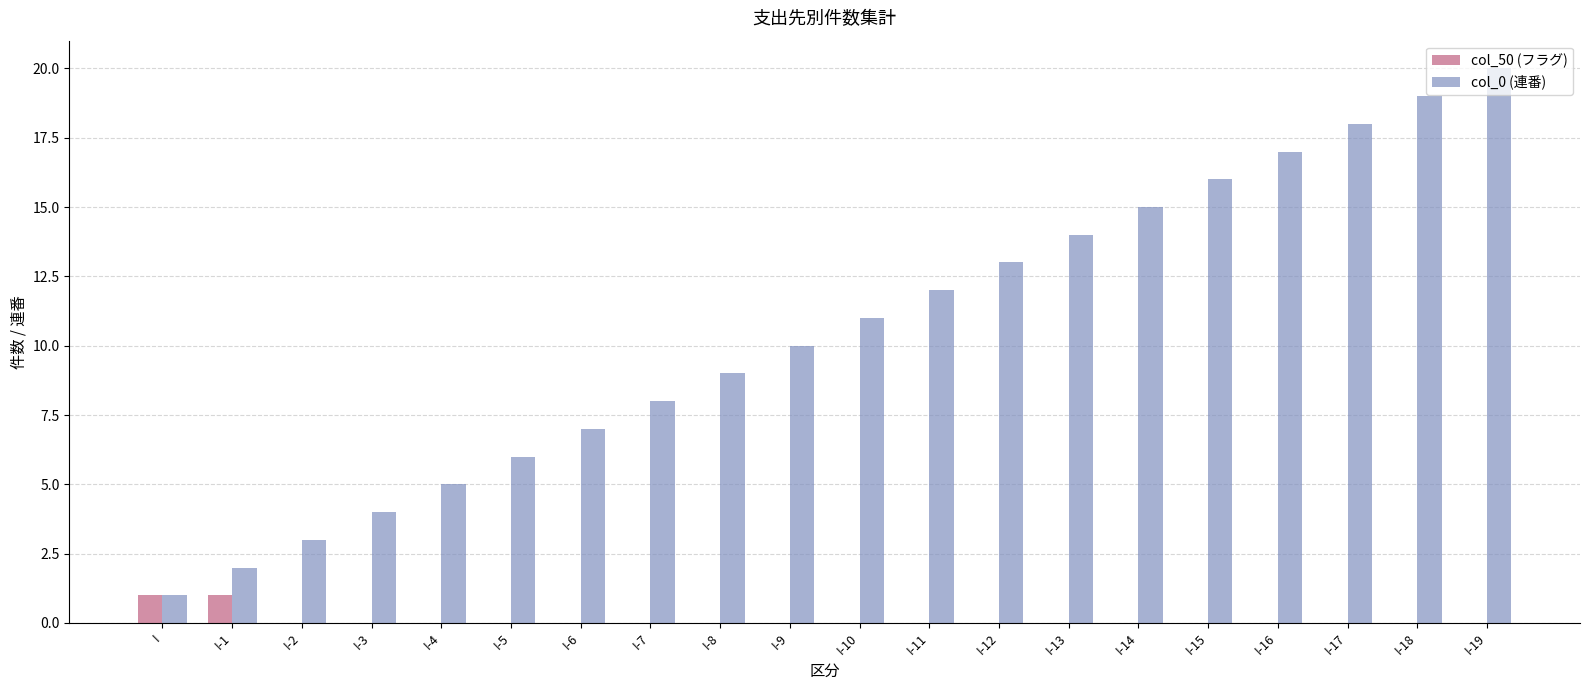

Which series has the largest total across all categories?

col_0 (連番)